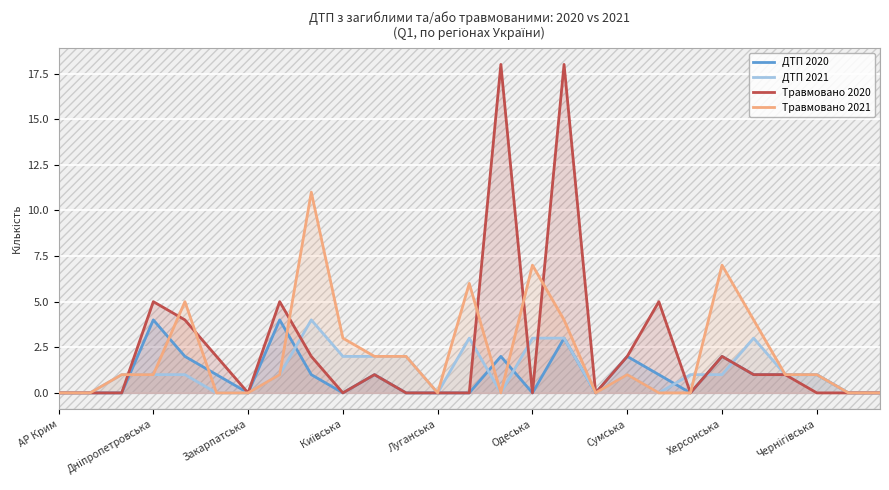

What is the highest value of the Травмовано 2020 series?

18